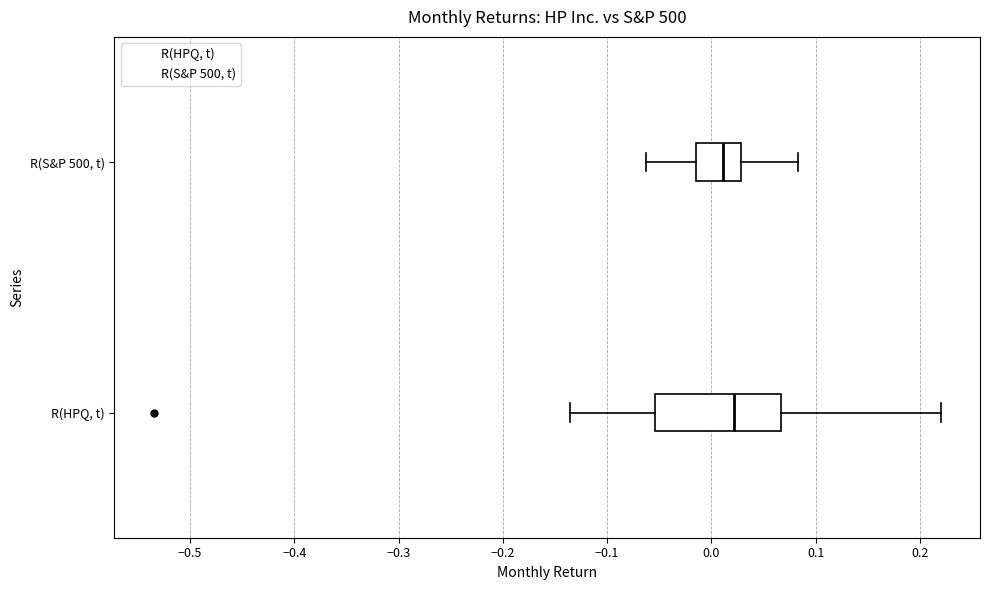

Which box's median line is the furthest to the left?

R(S&P 500, t)